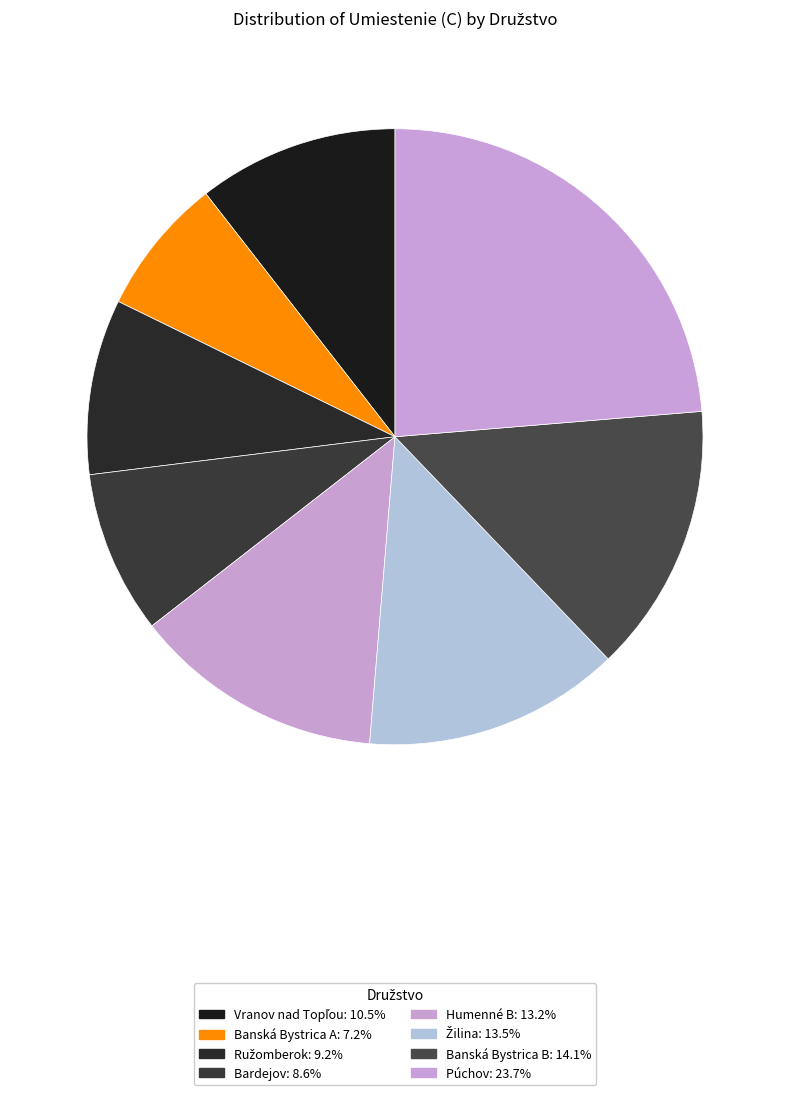

What percentage is the Banská Bystrica A slice, to the nearest percent?

7%